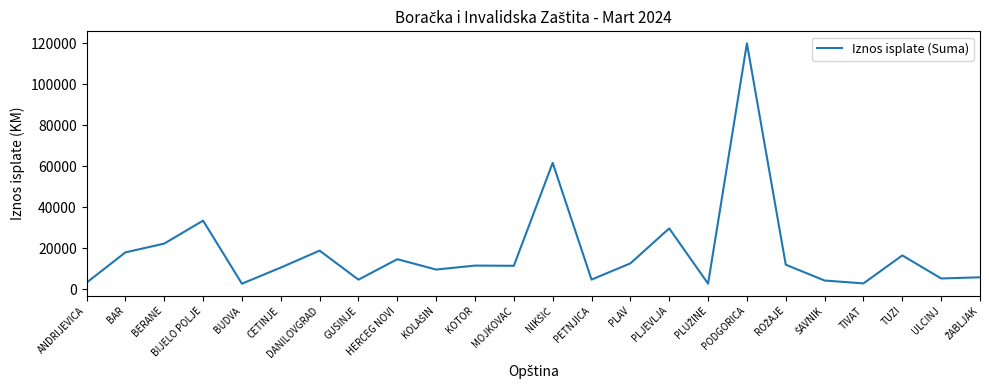

What is the minimum value shown in the chart?

2752.9